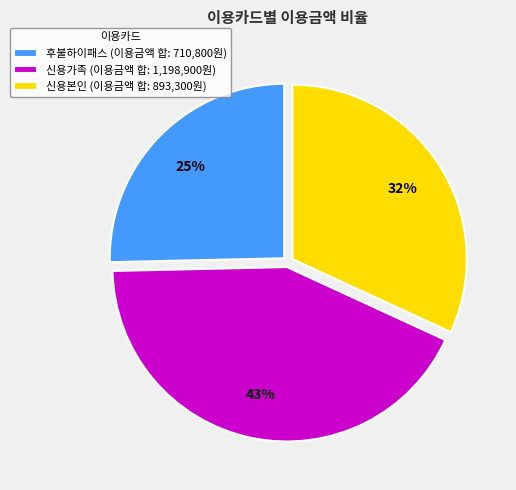

Rank the categories by value from highest to lowest.

신용가족 (이용금액 합: 1,198,900원), 신용본인 (이용금액 합: 893,300원), 후불하이패스 (이용금액 합: 710,800원)